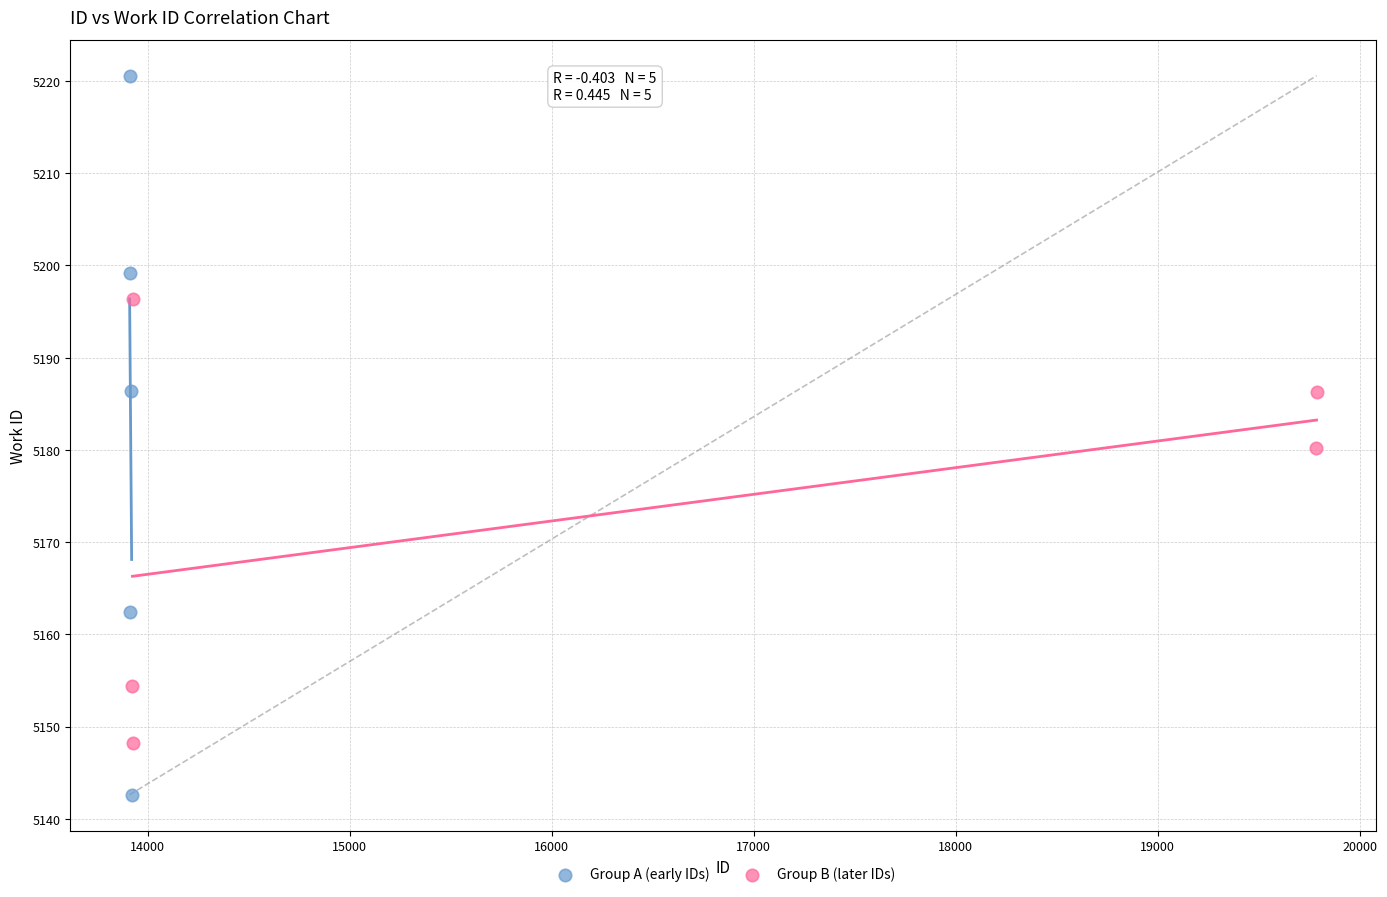

Which series reaches the minimum Y coordinate?

Group A (early IDs)